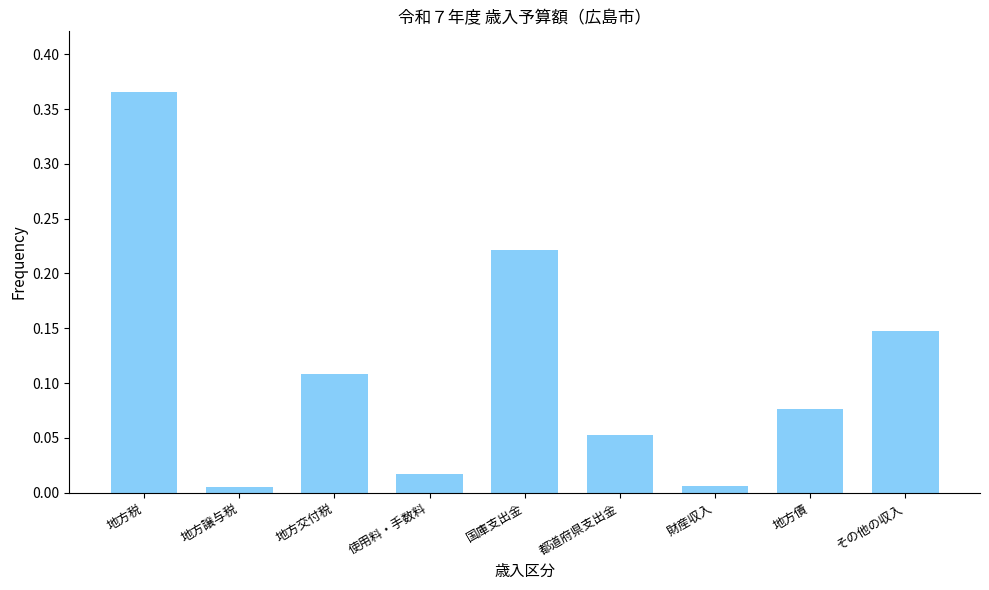

Which has a higher value, 財産収入 or 国庫支出金?

国庫支出金